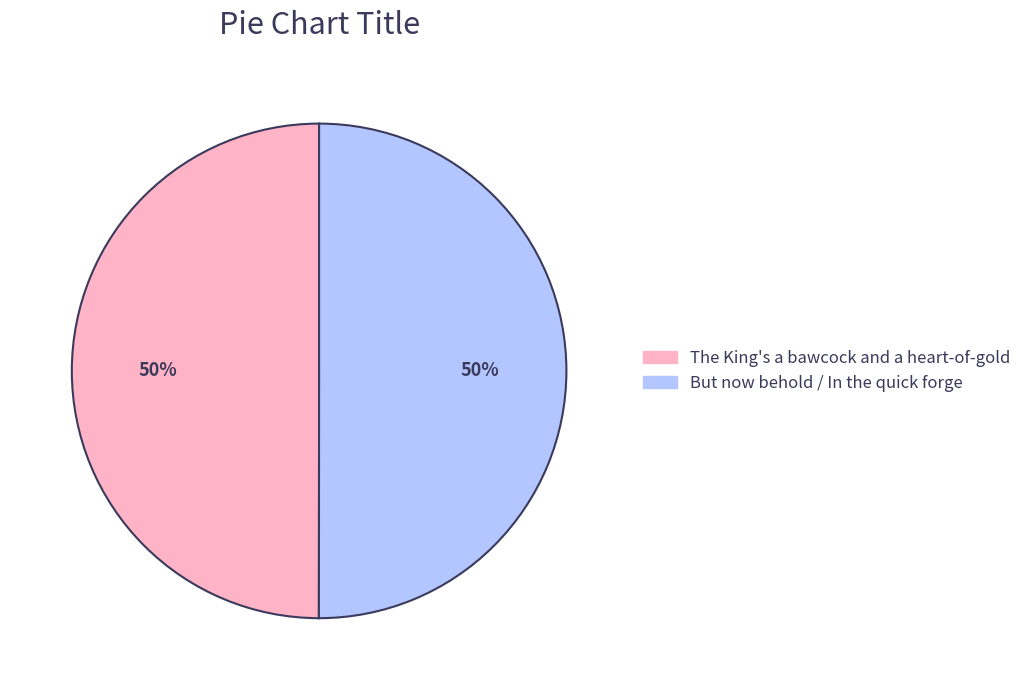

To the nearest percent, what is the average slice percentage?

50%